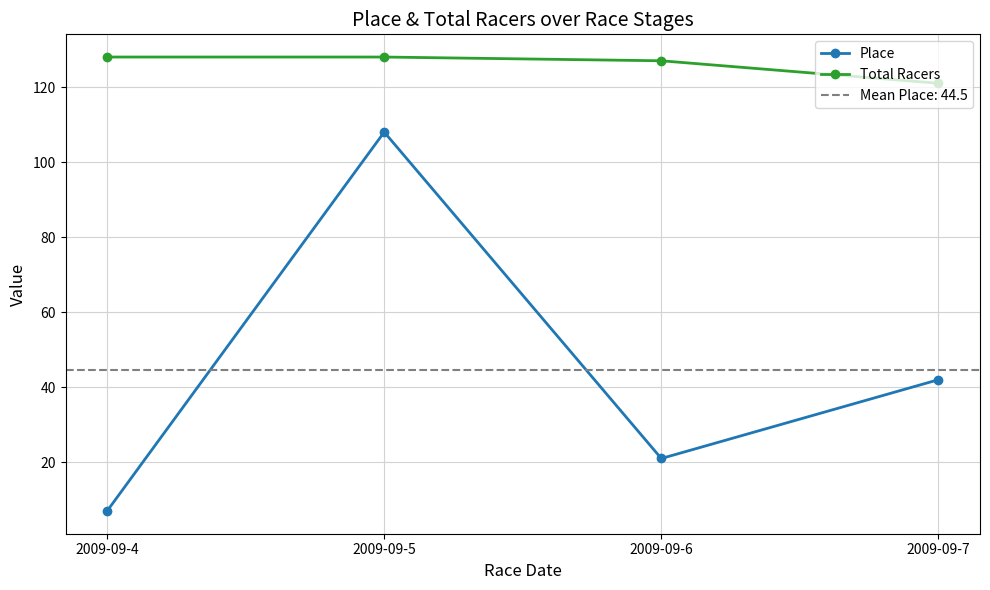

What is the average value of the Total Racers series?

126